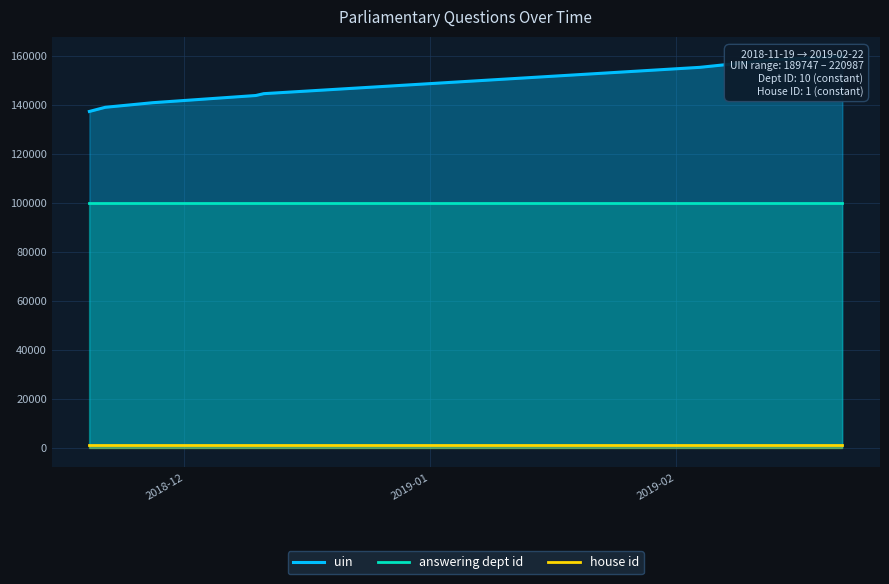

Where is house id nearest to the value 1000?

2018-12